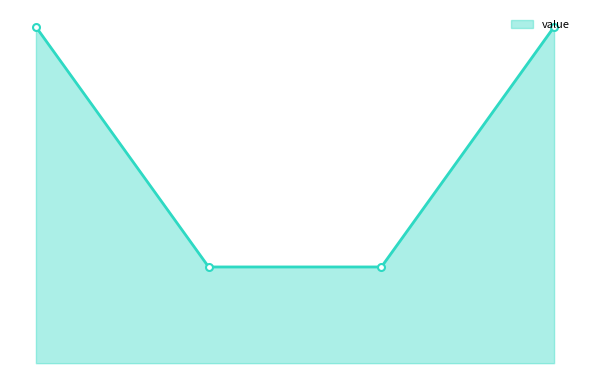

What is the maximum value shown in the chart?

17.4